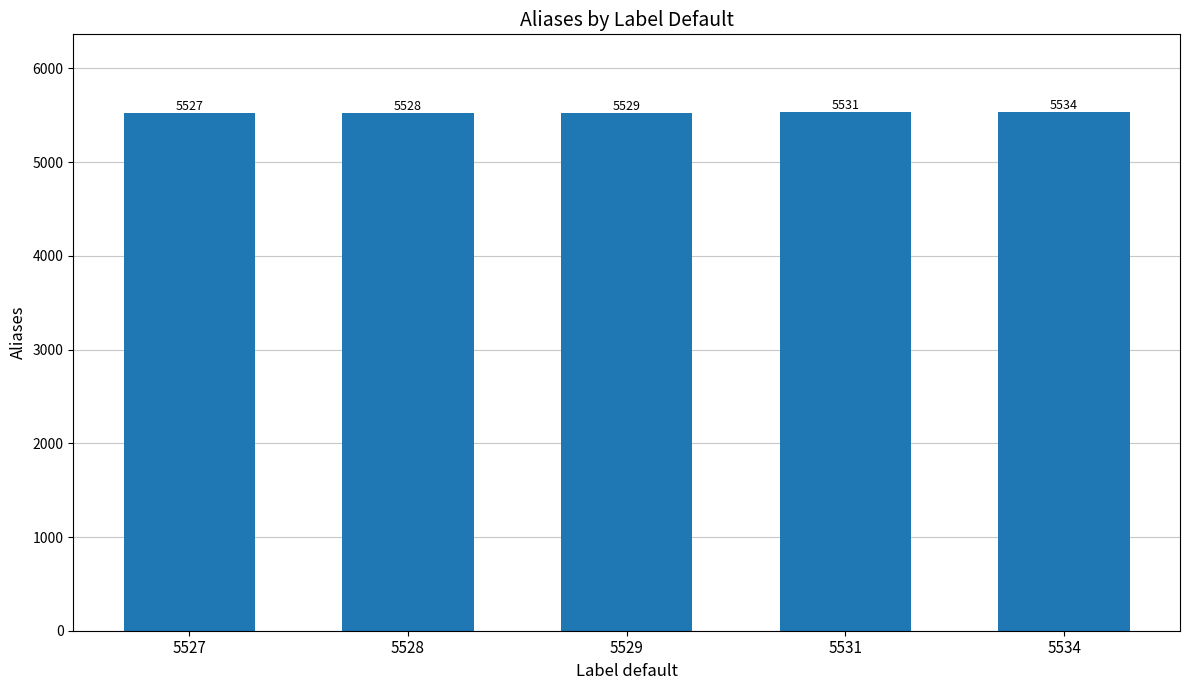

Which category has the lowest value across all series?

5527